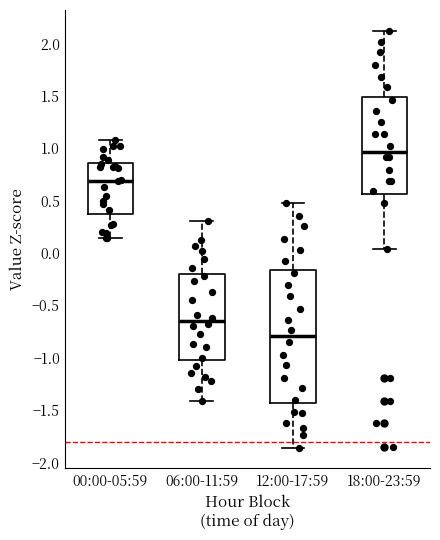

Which box's median line is the lowest?

12:00-17:59